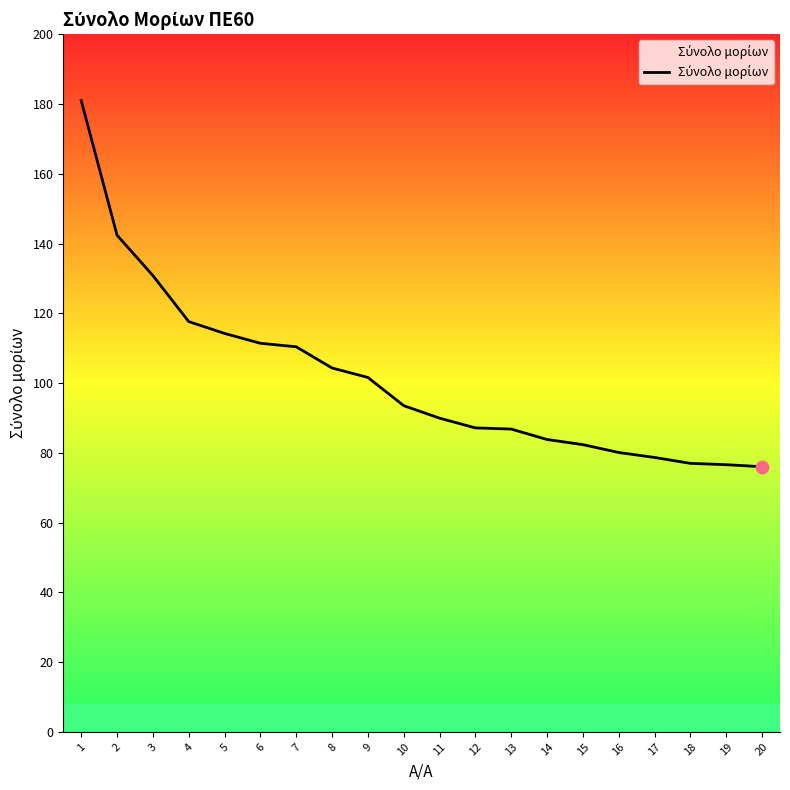

Between 8 and 19, which is larger?

8